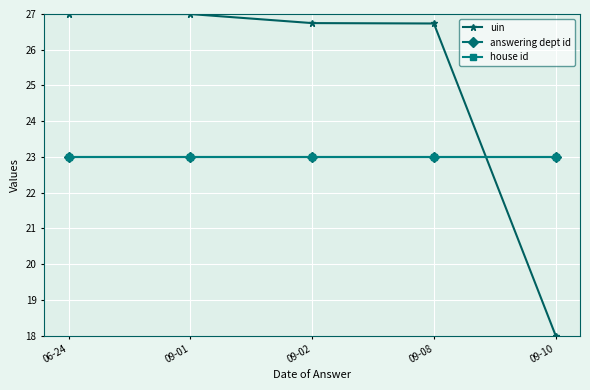

Is this an area chart (filled region under the line)?

No